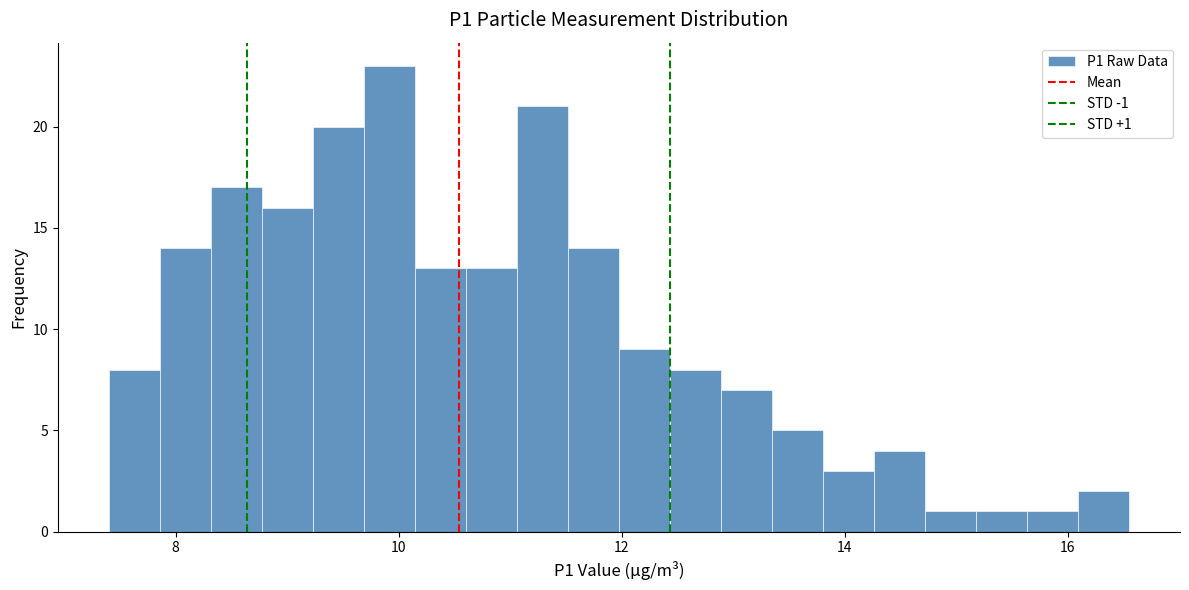

Around what value on the x-axis is the tallest bar? Give the approximate position of its centre, as read against the axis.

10.0